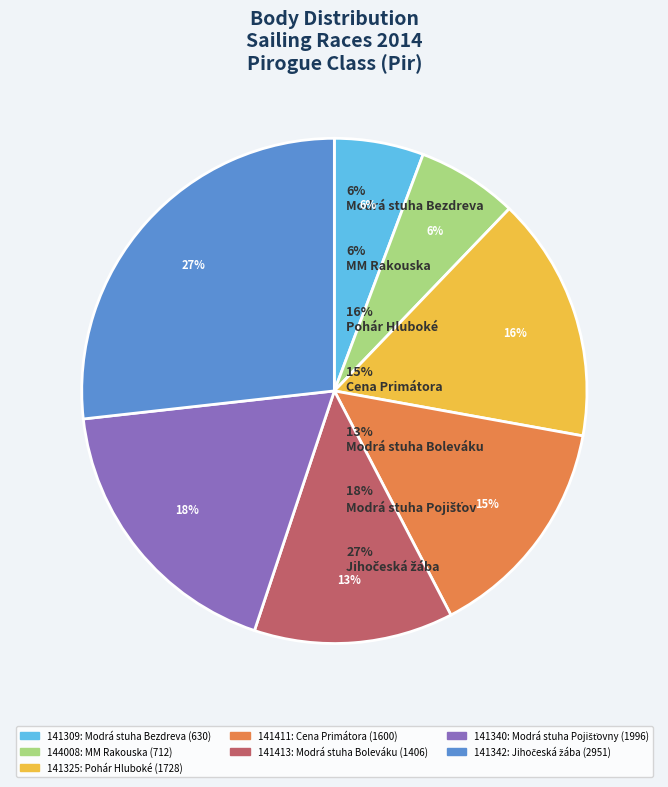

Which slice is the largest?

141342